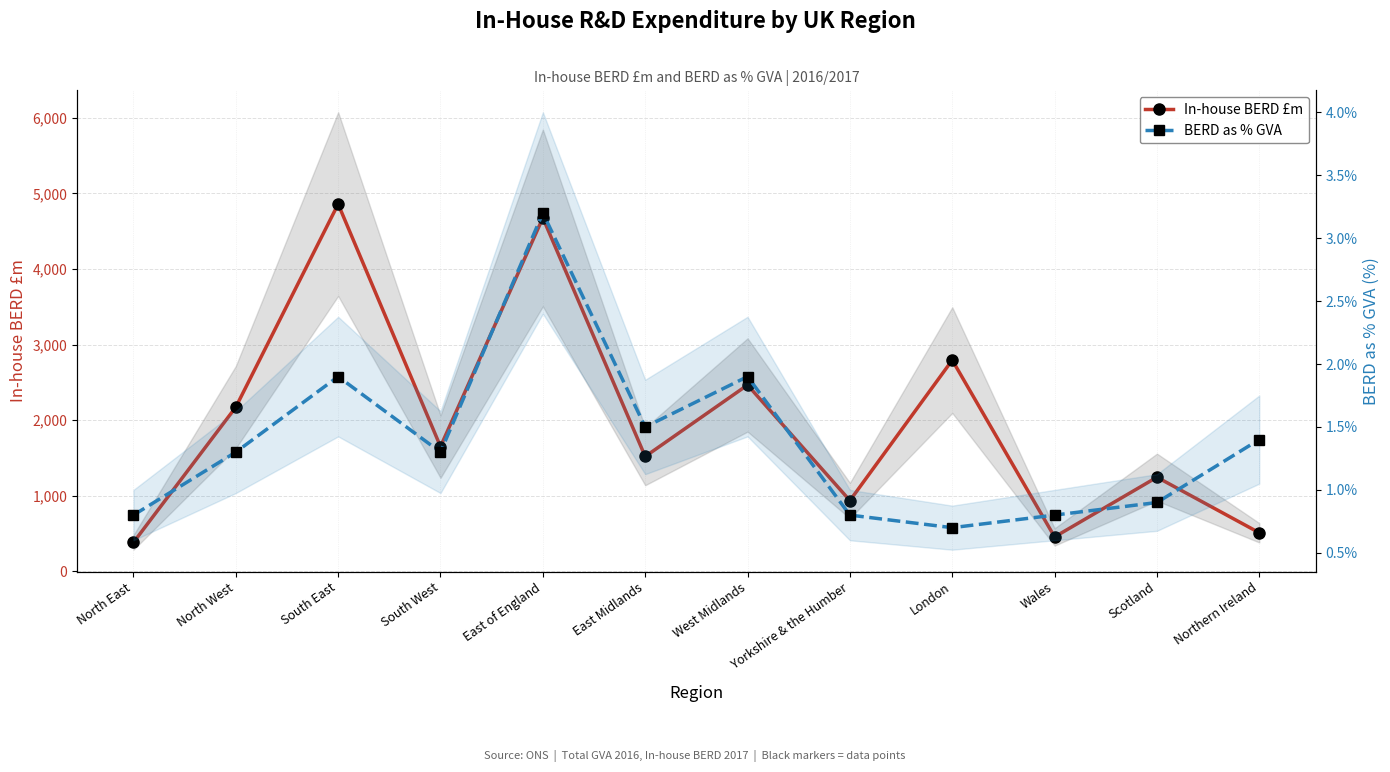

What is the sum of all BERD as % GVA values?

16.5